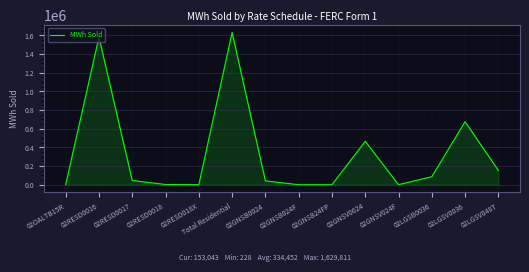

What is the difference between the maximum and minimum values?

1629583